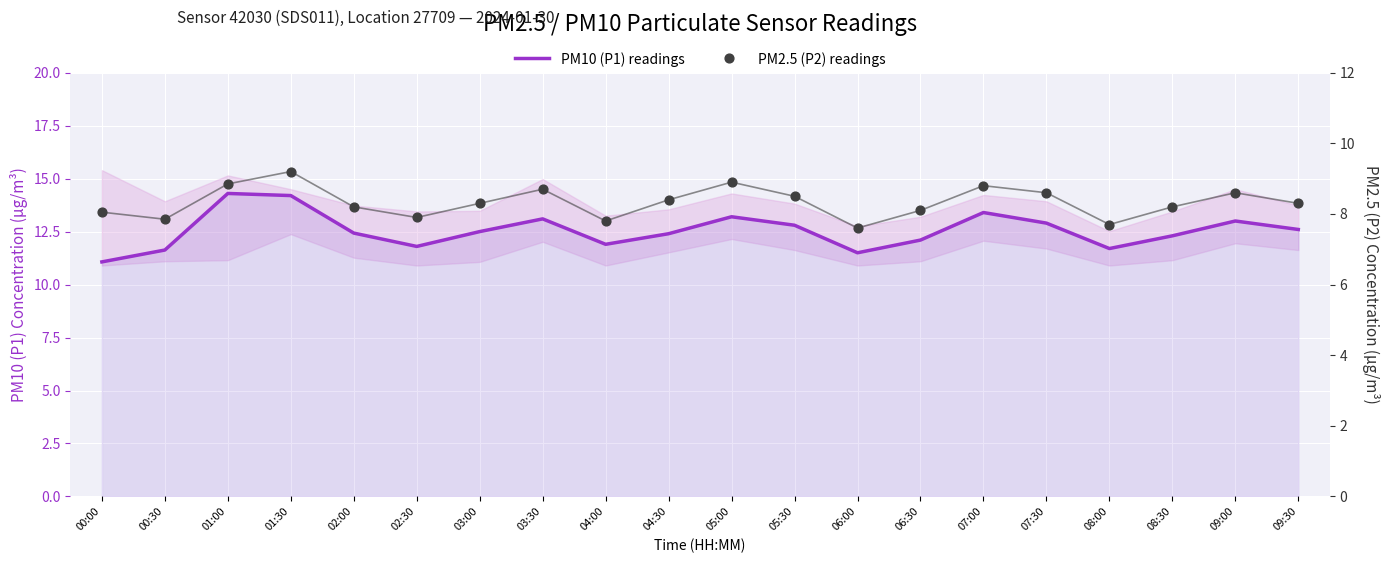

Which series has the largest Y range (max minus min)?

PM10 (P1) readings